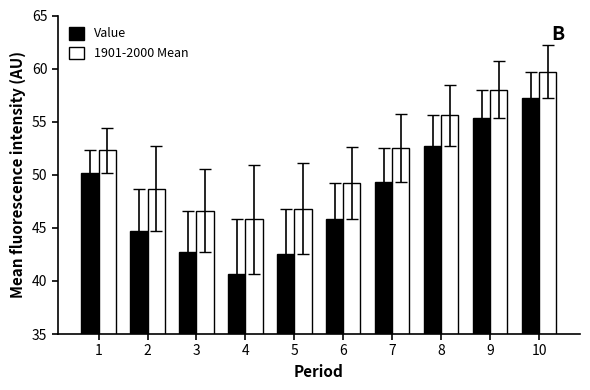

Read the 1901-2000 Mean value at 6.

49.2